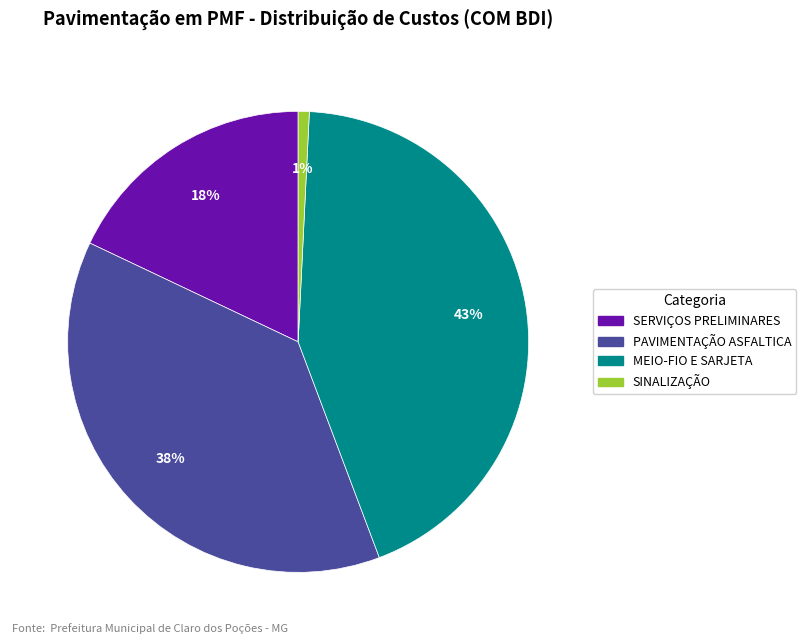

To the nearest percent, what is the average slice percentage?

25%